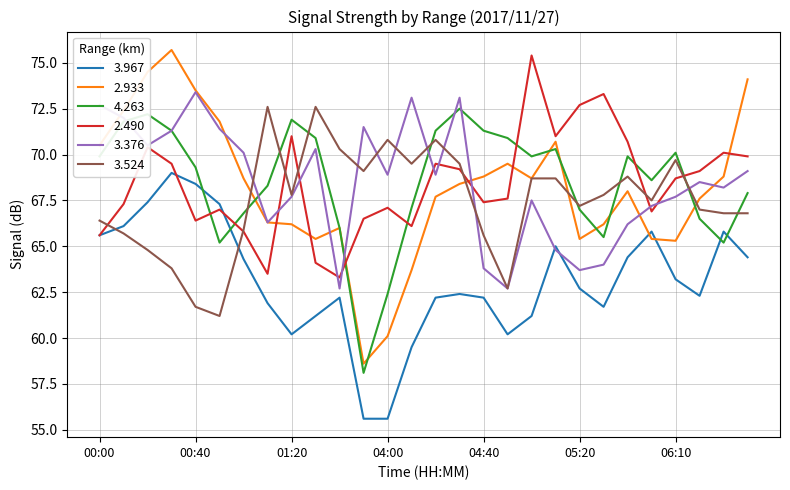

Which series has the largest range (max minus min)?

2.933